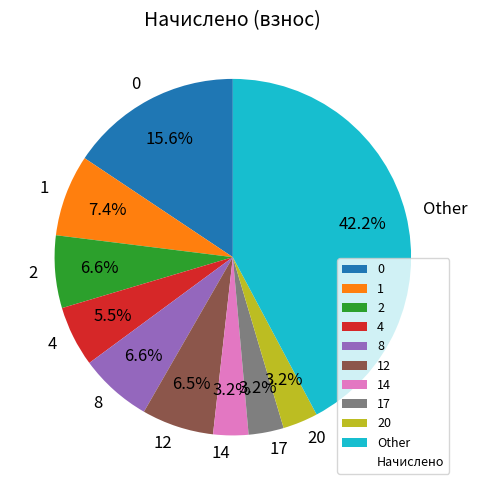

Is 4 the majority of the pie?

No